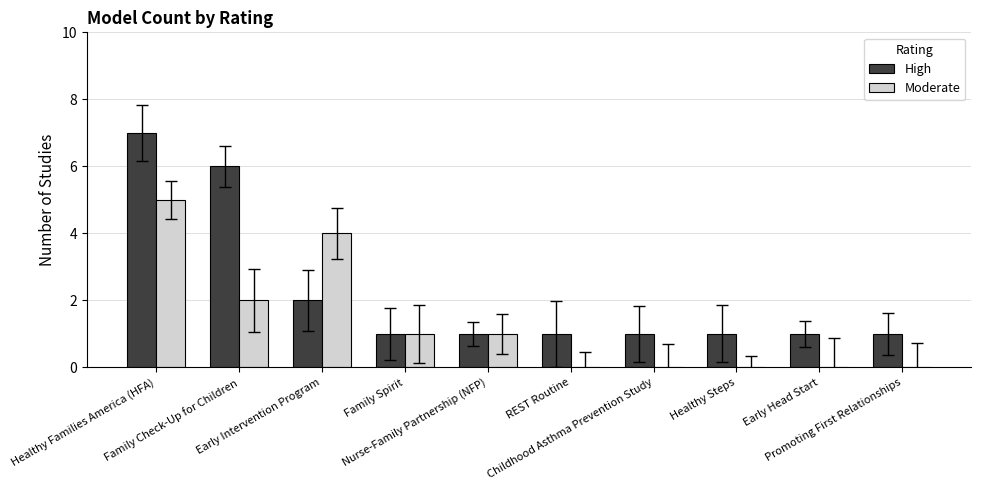

What is the greatest value displayed?

7